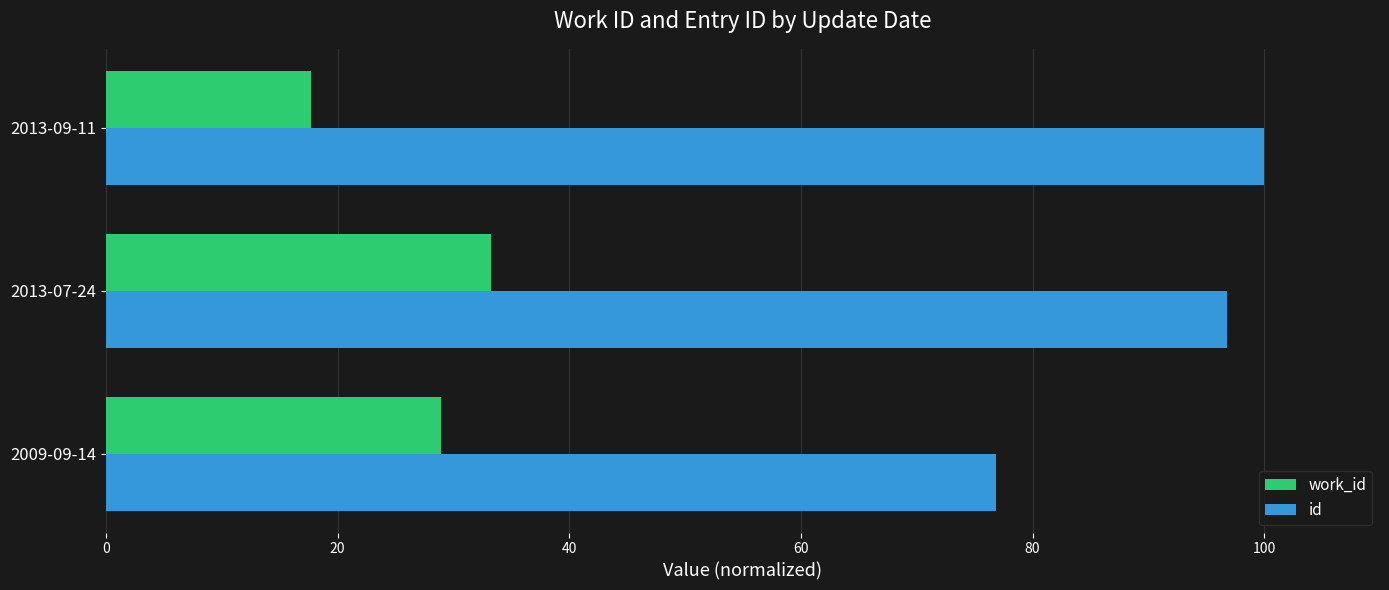

What is the average value of the id series?

91.2